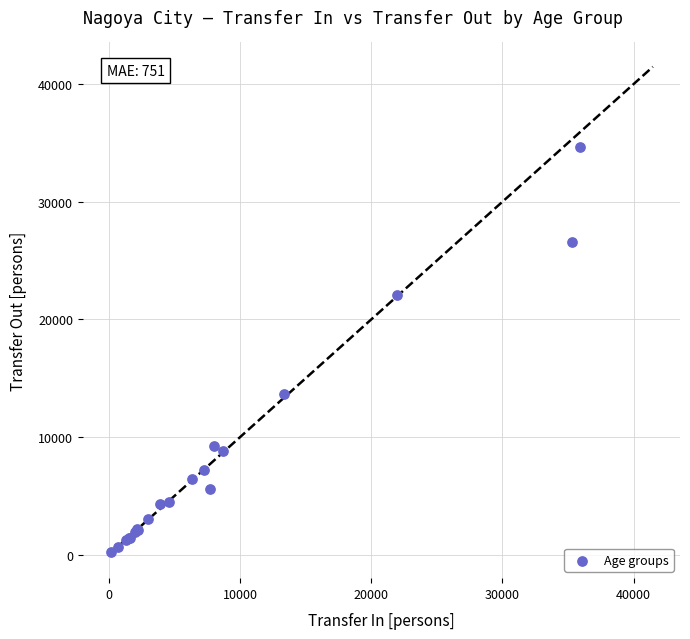

What Y value in the scatter plot is closest to 17445?

13641